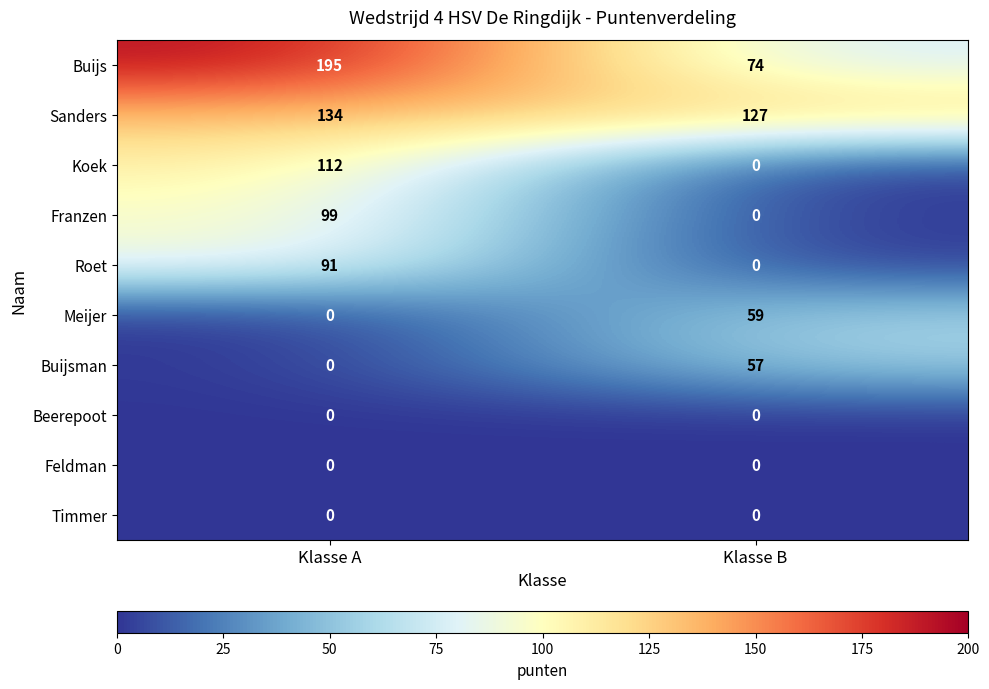

Reading left to right, list all the values displayed in this chart.

Buijs: Klasse A=195	Klasse B=74
Sanders: Klasse A=134	Klasse B=127
Koek: Klasse A=112	Klasse B=0
Franzen: Klasse A=99	Klasse B=0
Roet: Klasse A=91	Klasse B=0
Meijer: Klasse A=0	Klasse B=59
Buijsman: Klasse A=0	Klasse B=57
Beerepoot: Klasse A=0	Klasse B=0
Feldman: Klasse A=0	Klasse B=0
Timmer: Klasse A=0	Klasse B=0